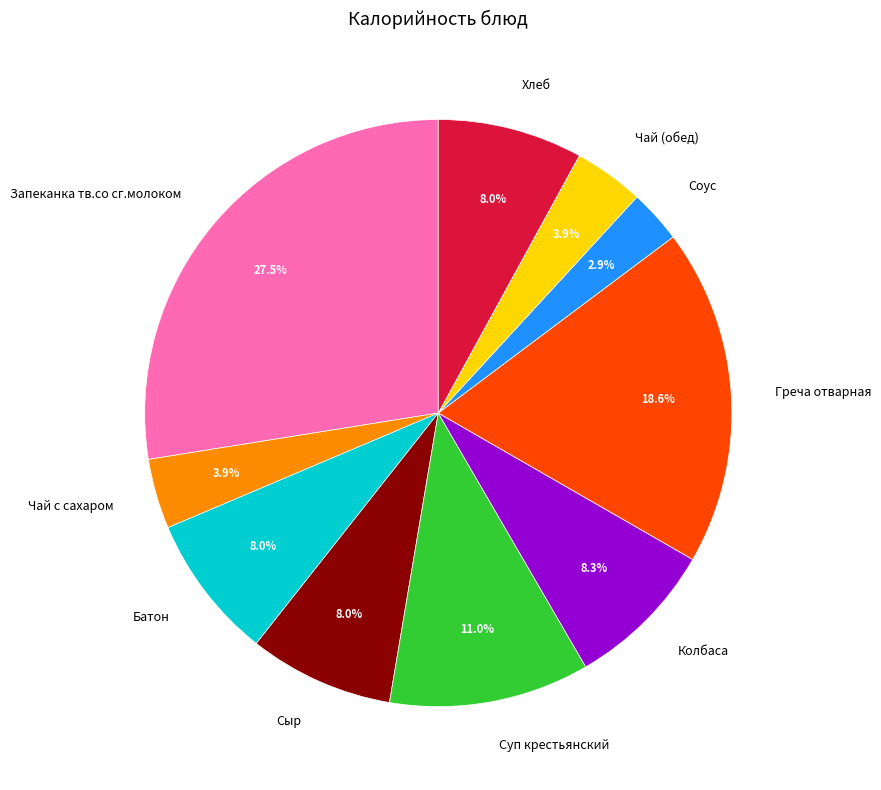

To the nearest percent, what is the combined percentage of Батон and Сыр?

16%